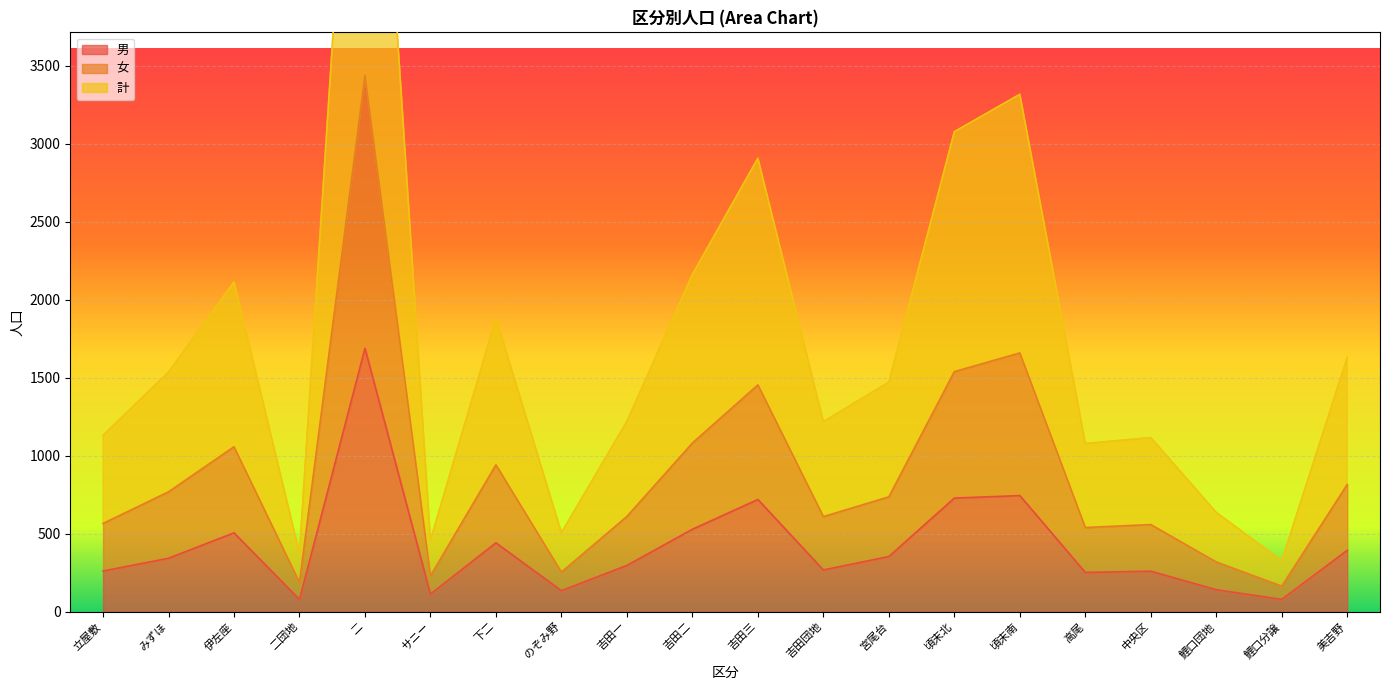

At which category is the sum across all series the highest?

二